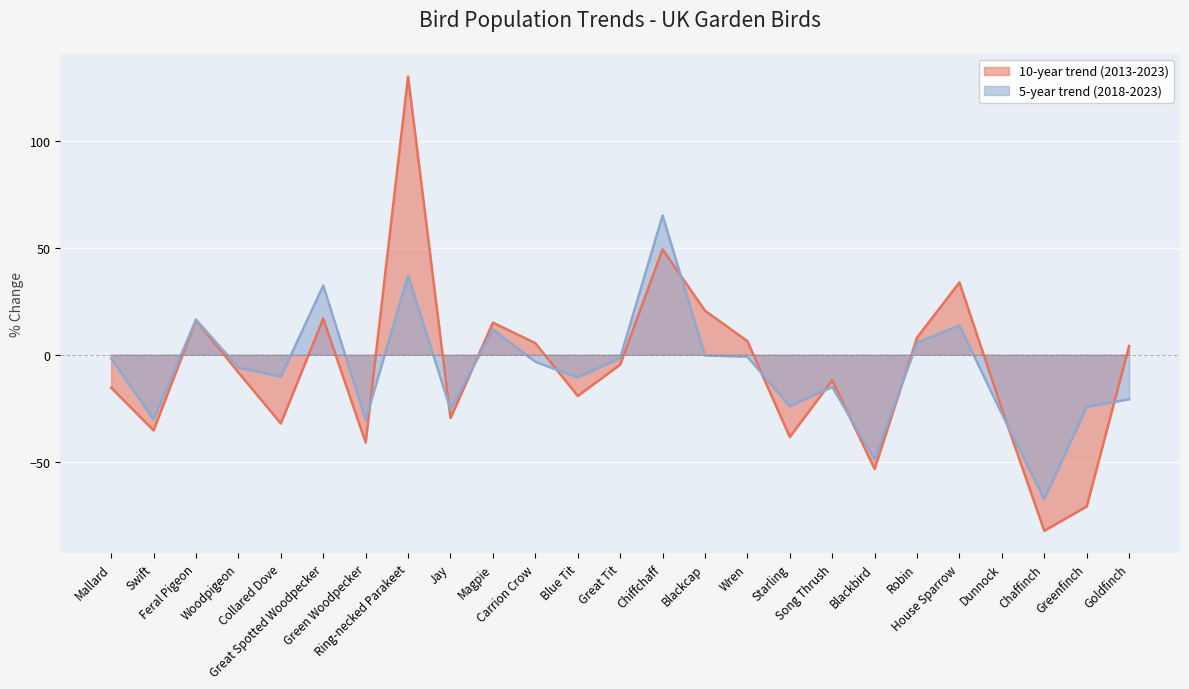

How many negative values does the 5-year trend (2018-2023) series have?

18